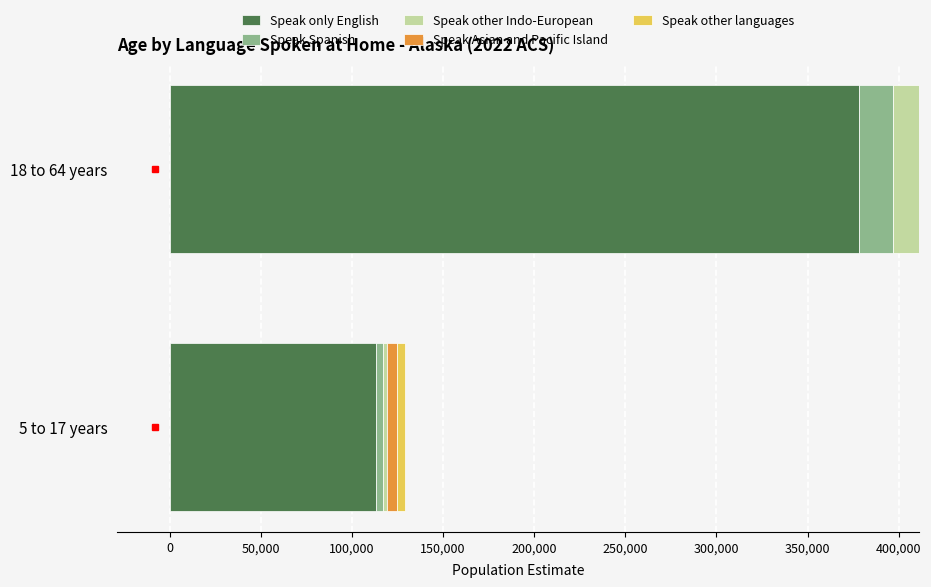

What is the highest value of the Speak only English series?

378190